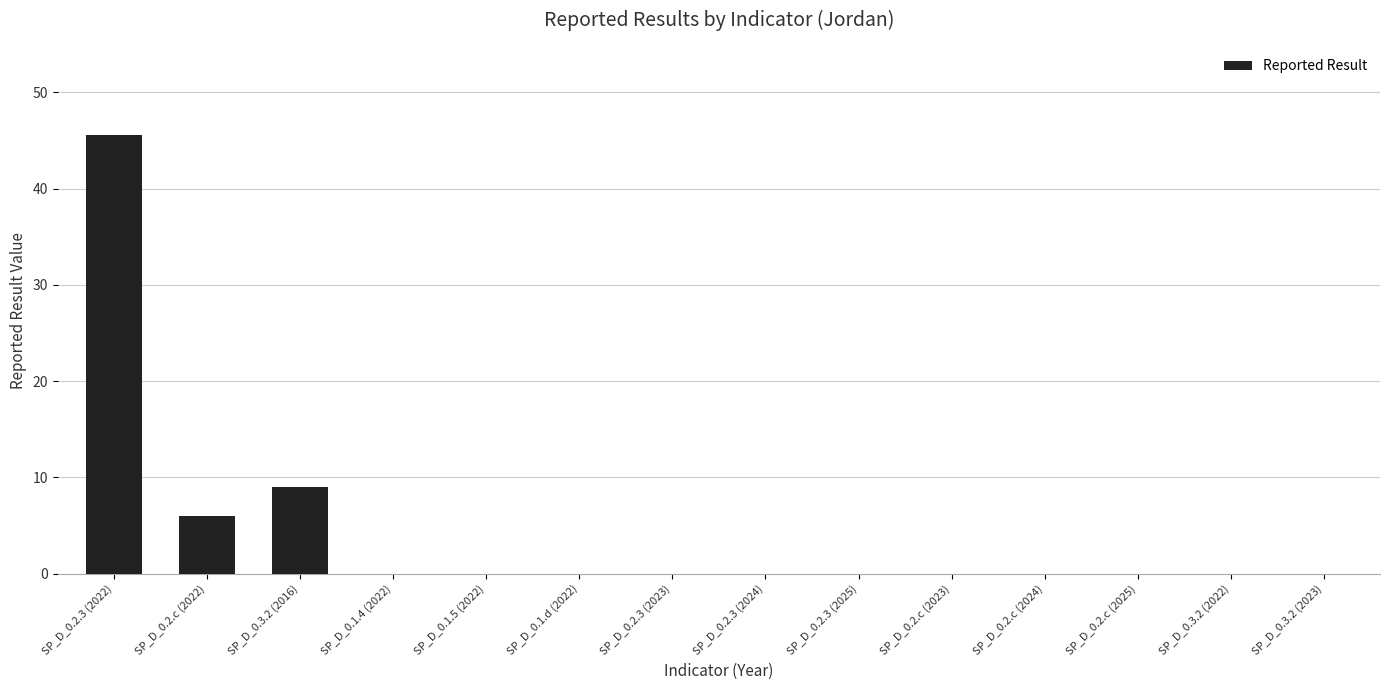

What is the sum of the values at SP_D_0.1.4 (2022) and SP_D_0.2.3 (2022)?

45.6